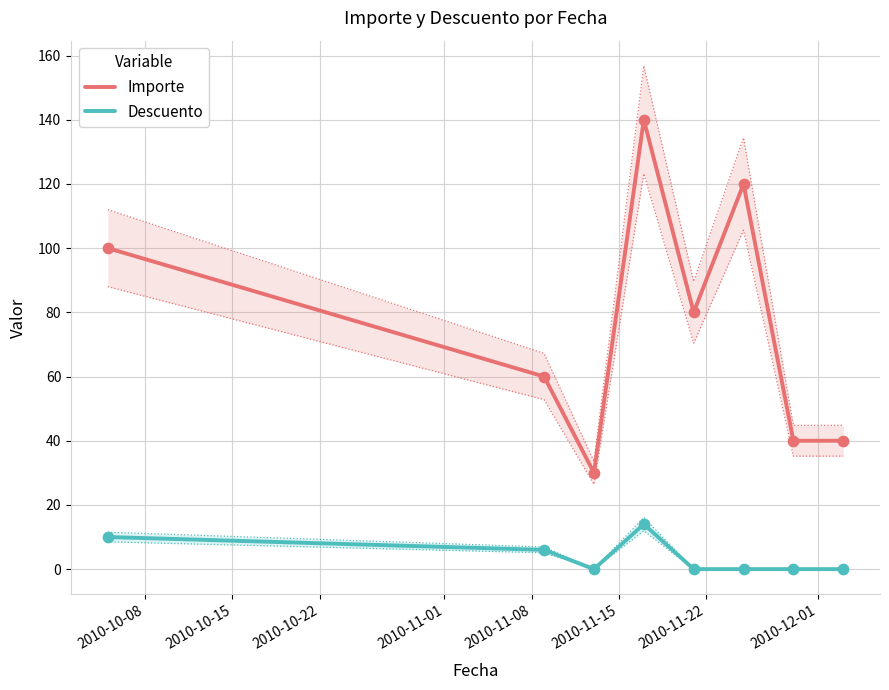

What are all the series names shown in the legend?

Importe, Descuento